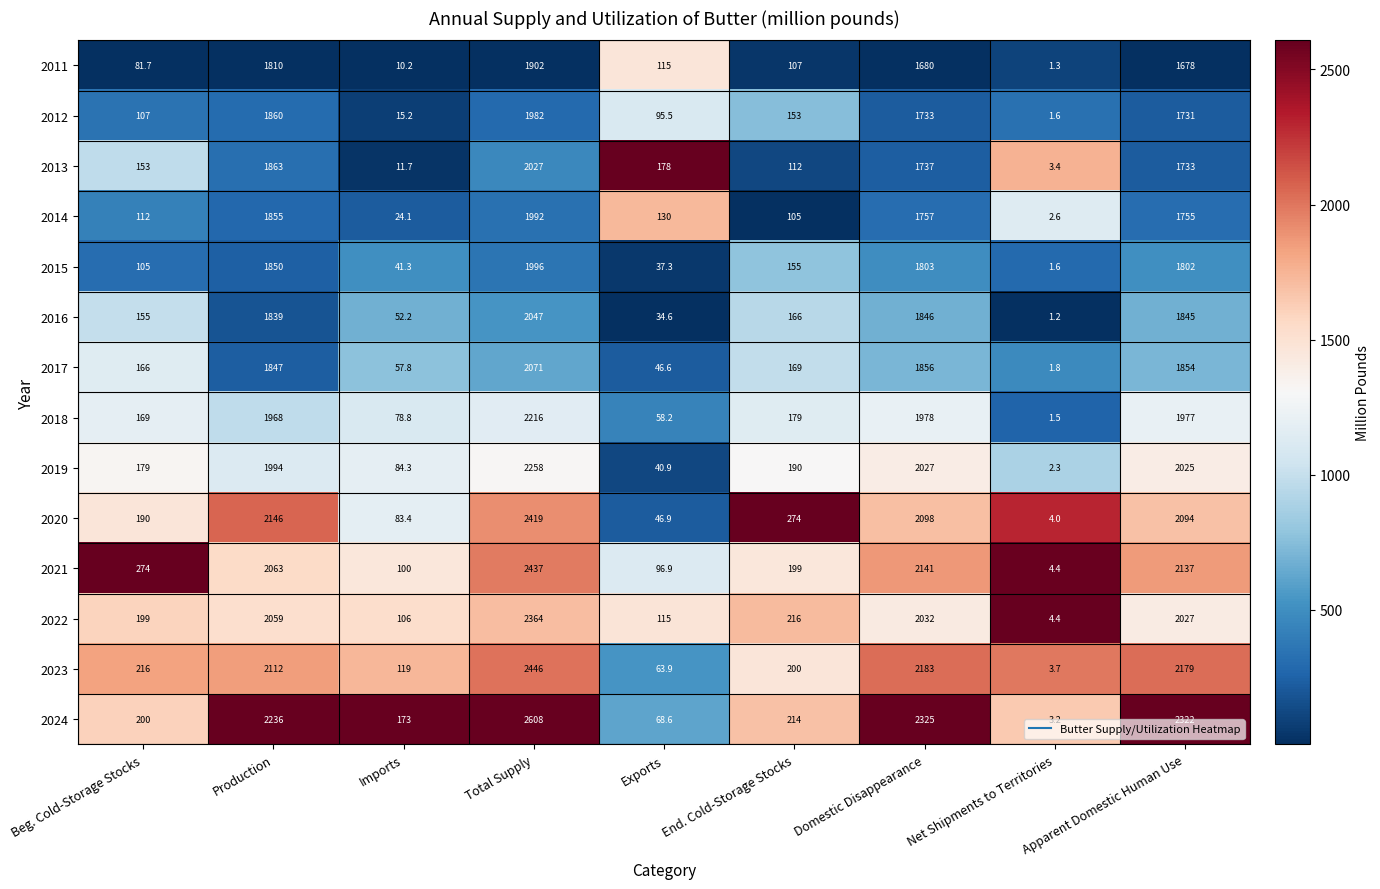

List the series in order of their peak value, lowest first.

2011, 2012, 2014, 2015, 2013, 2016, 2017, 2018, 2019, 2022, 2020, 2021, 2023, 2024